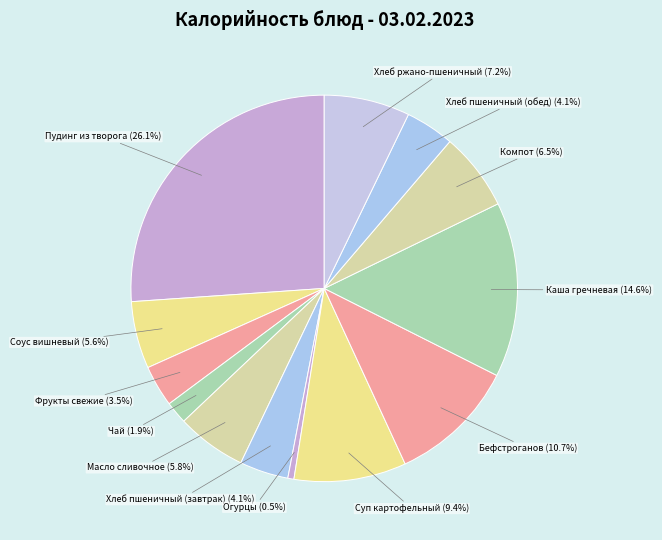

Is there a majority slice in this chart?

No